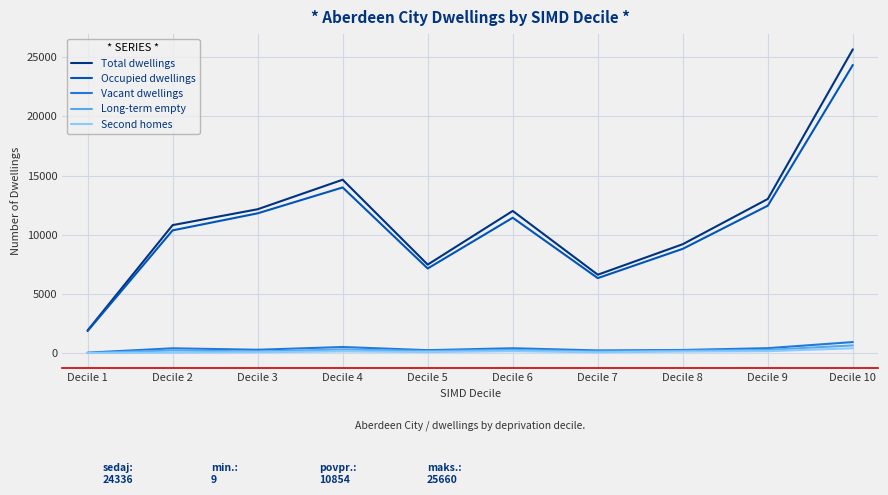

What is the smallest value displayed?

9